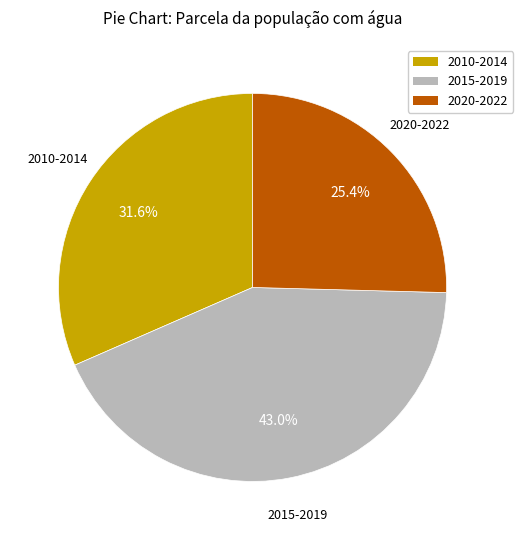

How many segments does this pie chart have?

3